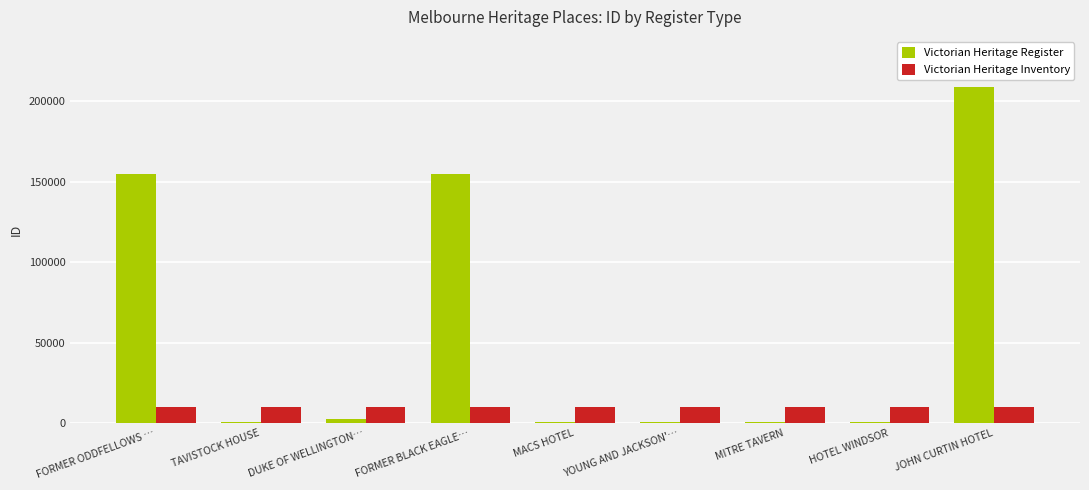

Read the Victorian Heritage Inventory value at FORMER BLACK EAGLE….

9948